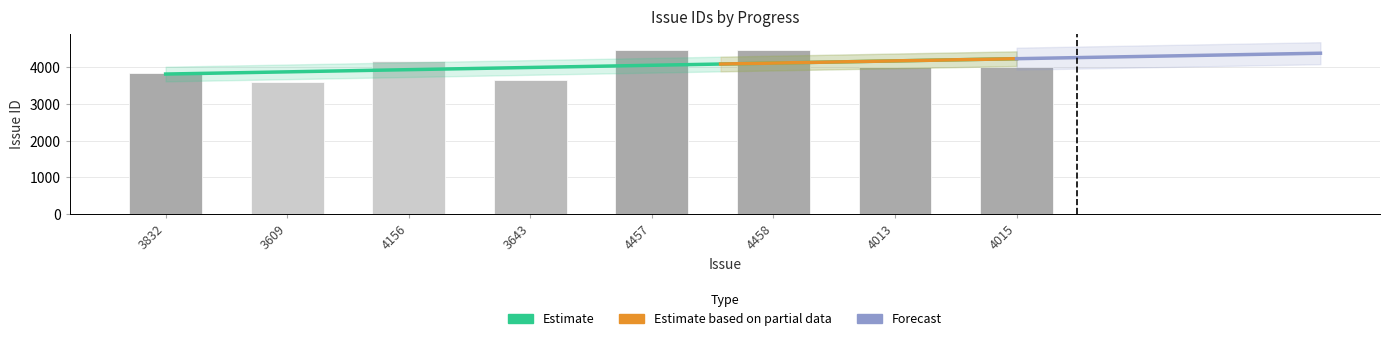

List the labels in order of value, smallest first.

3609, 3643, 3832, 4013, 4015, 4156, 4457, 4458